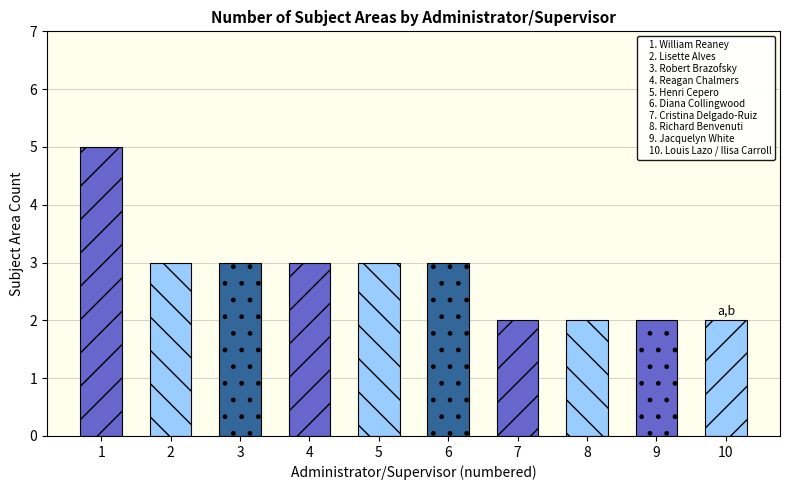

Read the value at 6.

3